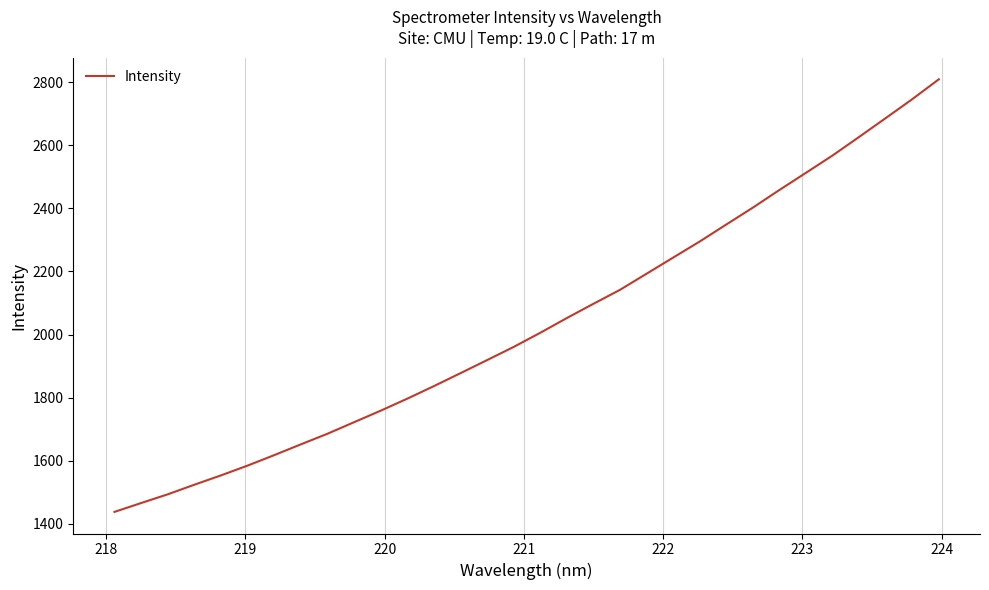

What is the greatest value displayed?

2809.3